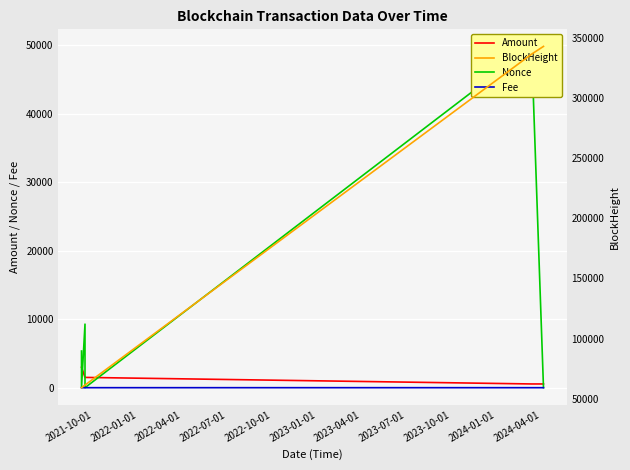

How many values in the Nonce series exceed 5355?

2